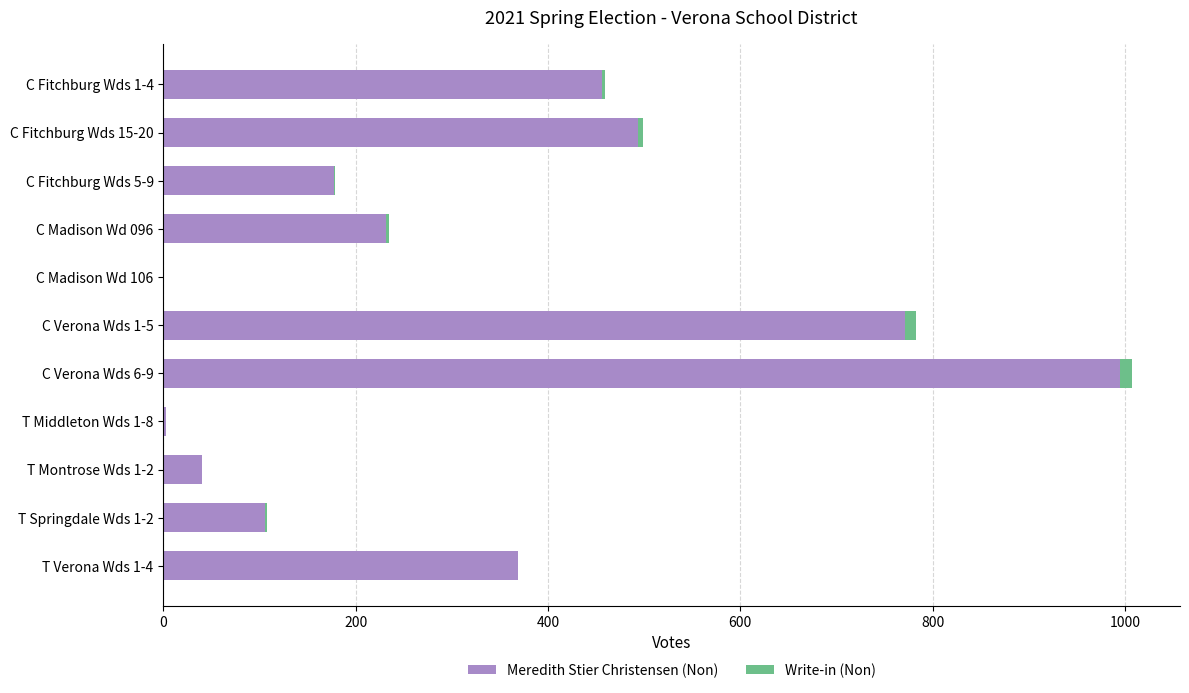

Which category has the highest value in the Meredith Stier Christensen (Non) series?

C Verona Wds 6-9